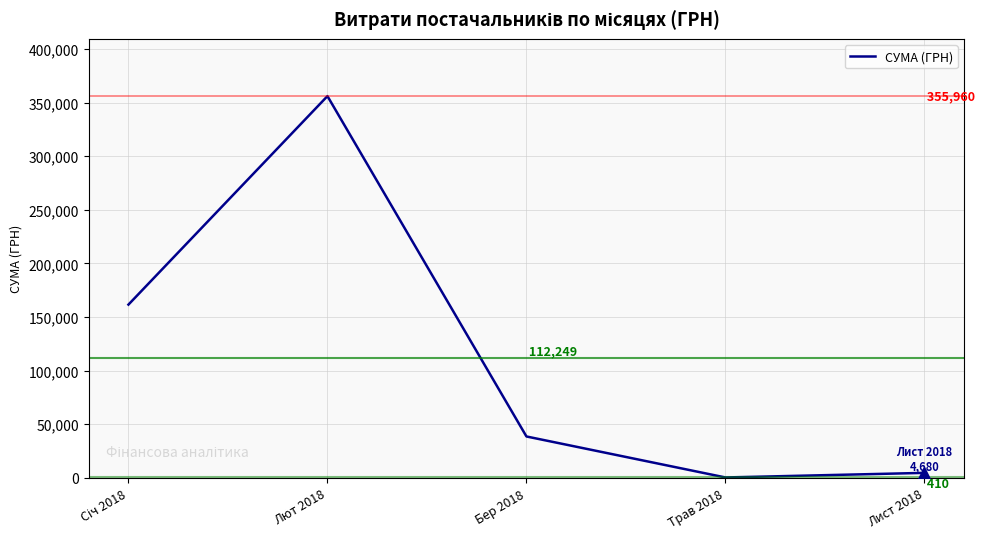

Which has a higher value, Трав 2018 or Бер 2018?

Бер 2018